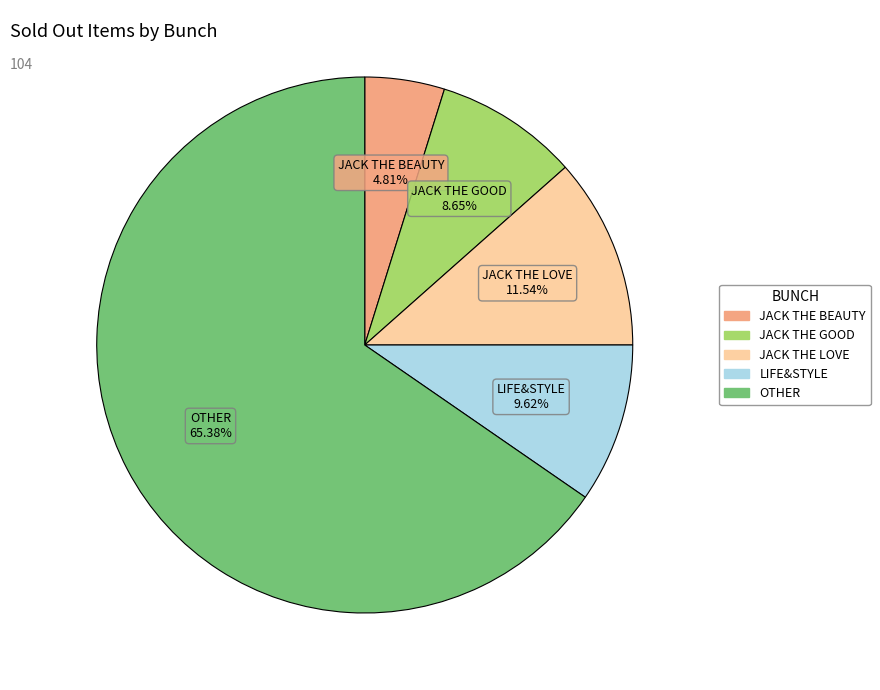

To the nearest percent, what portion does LIFE&STYLE represent?

10%